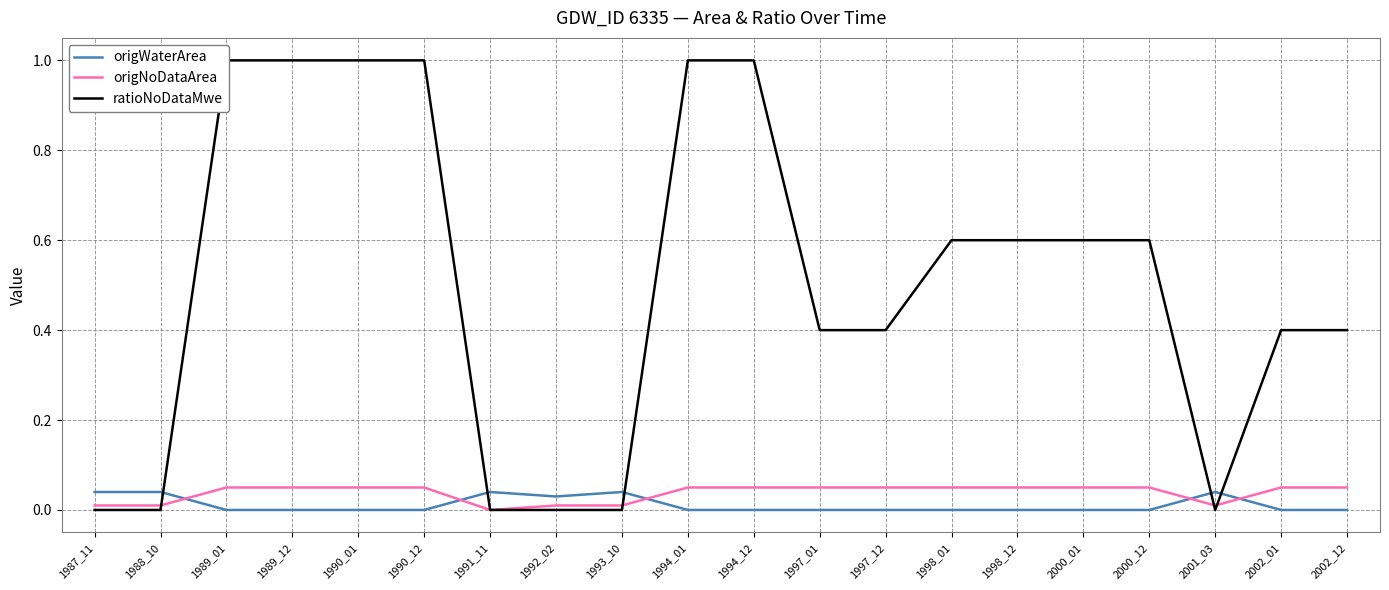

Does the chart display data point markers on the line(s)?

No